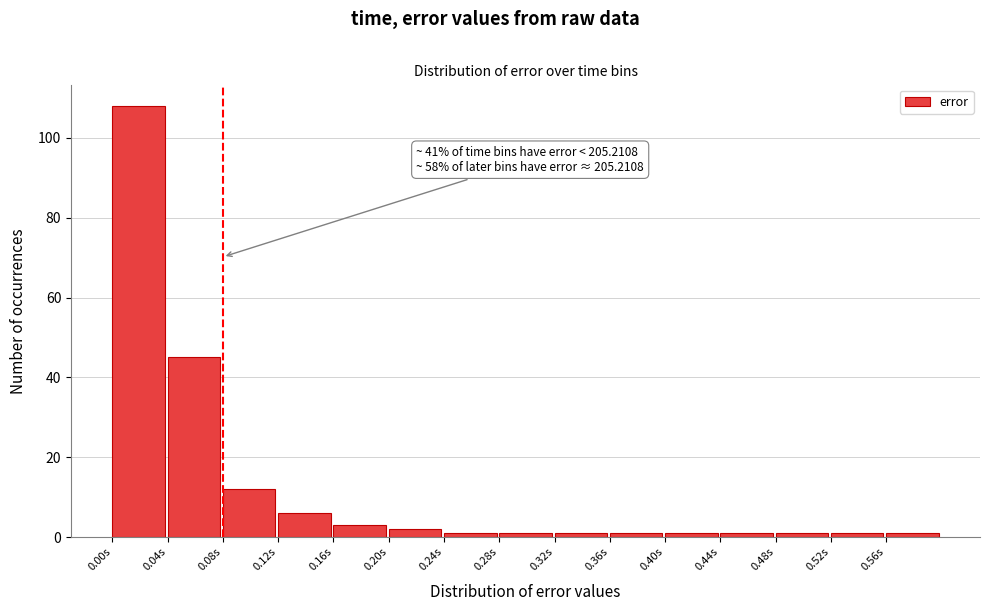

Reading right to left, extract all data points from this chart.

1	1	1	1	1	1	1	1	1	2	3	6	12	45	108